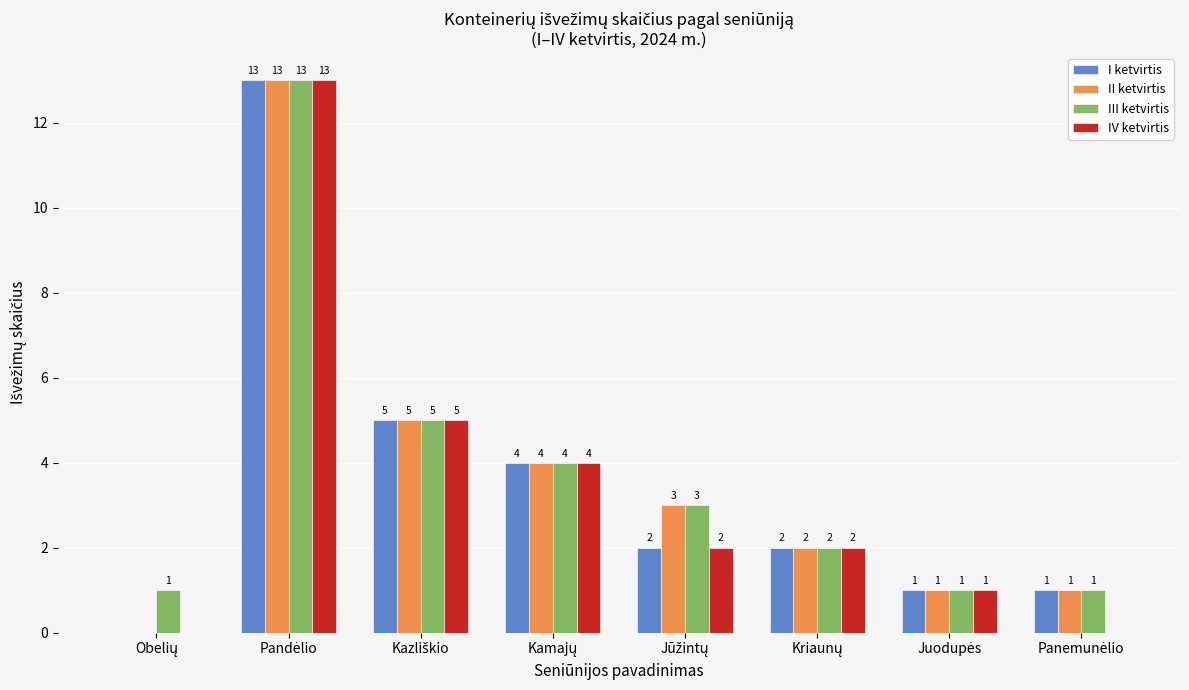

Which series has the largest total across all categories?

III ketvirtis